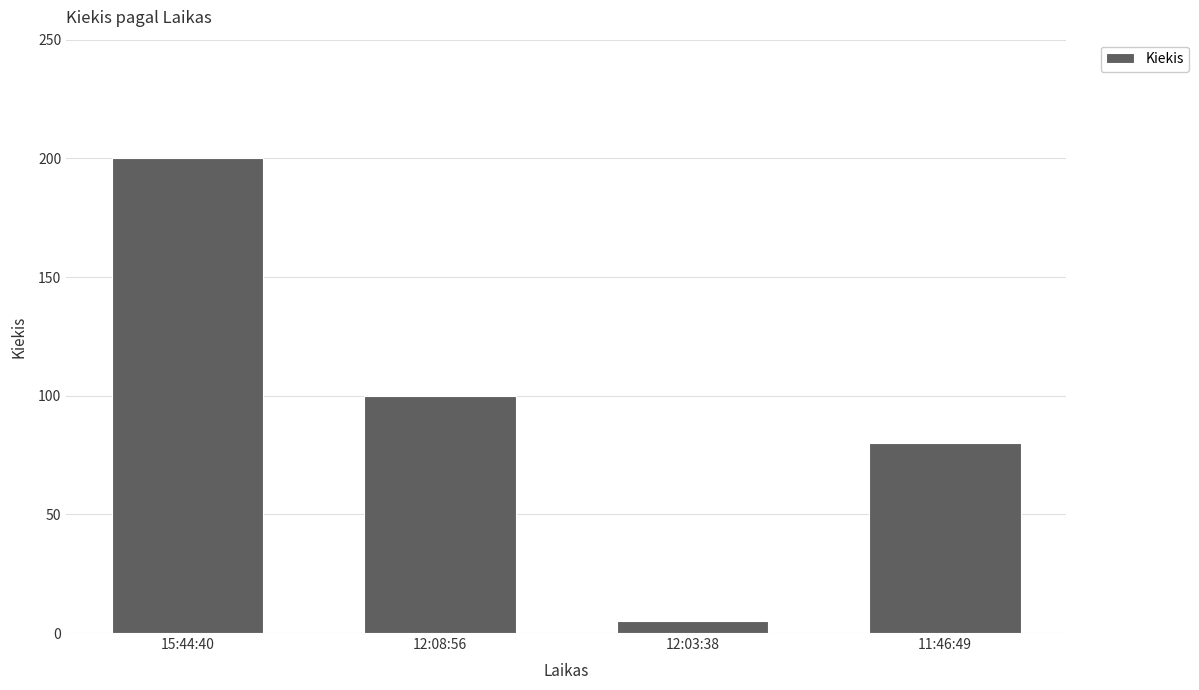

What is the value of the 4th bar from the left?

80